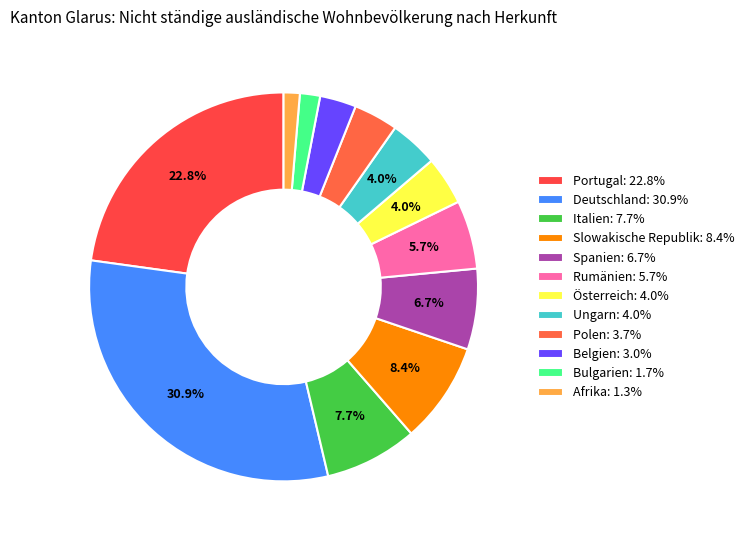

Rank the categories by value from highest to lowest.

Deutschland, Portugal, Slowakische Republik, Italien, Spanien, Rumänien, Österreich, Ungarn, Polen, Belgien, Bulgarien, Afrika